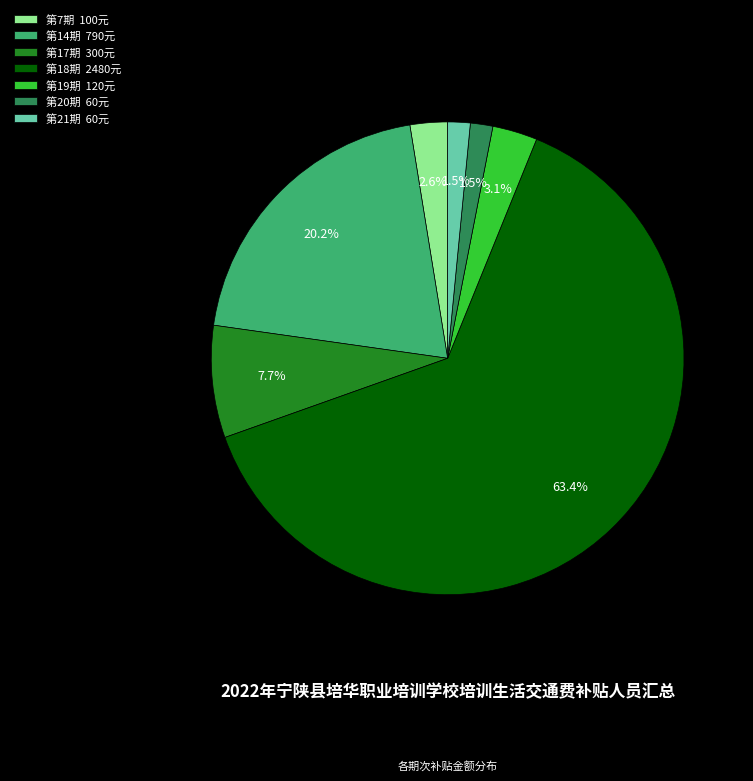

What percentage is the 第19期 slice, to the nearest percent?

3%